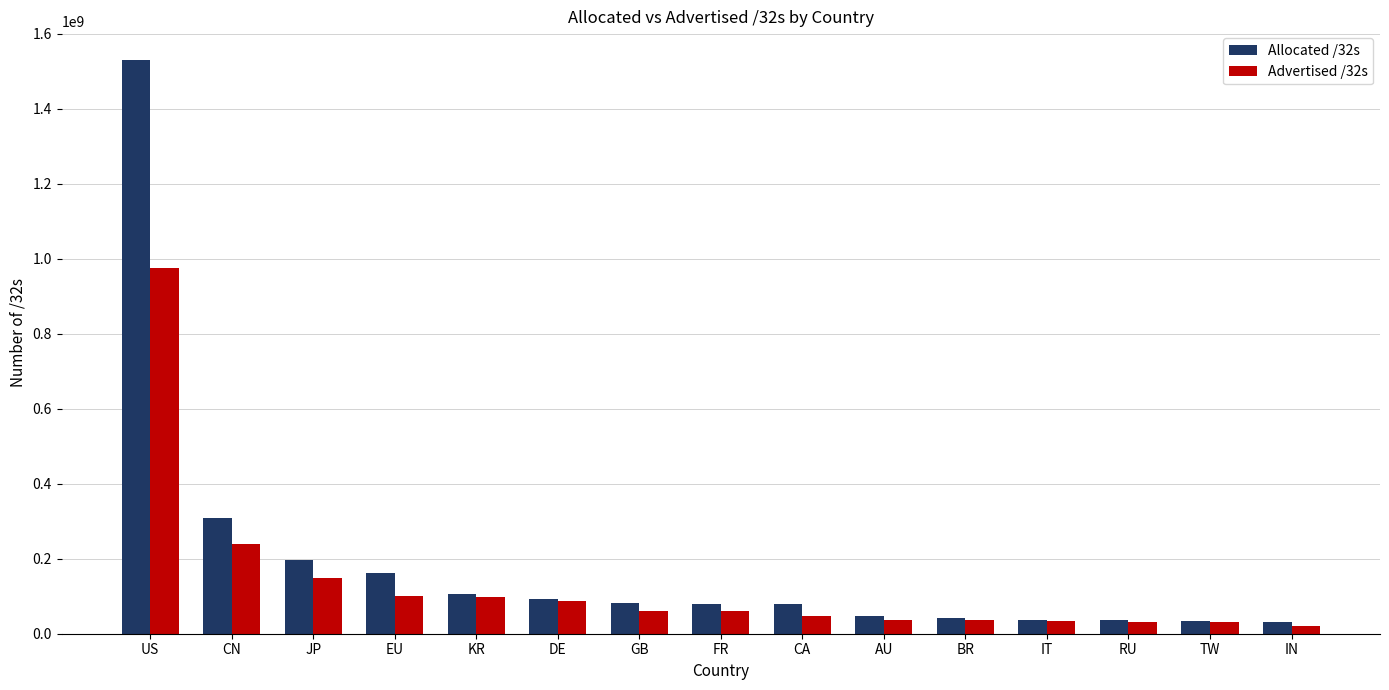

List the series in order of their overall mean, lowest first.

Advertised /32s, Allocated /32s